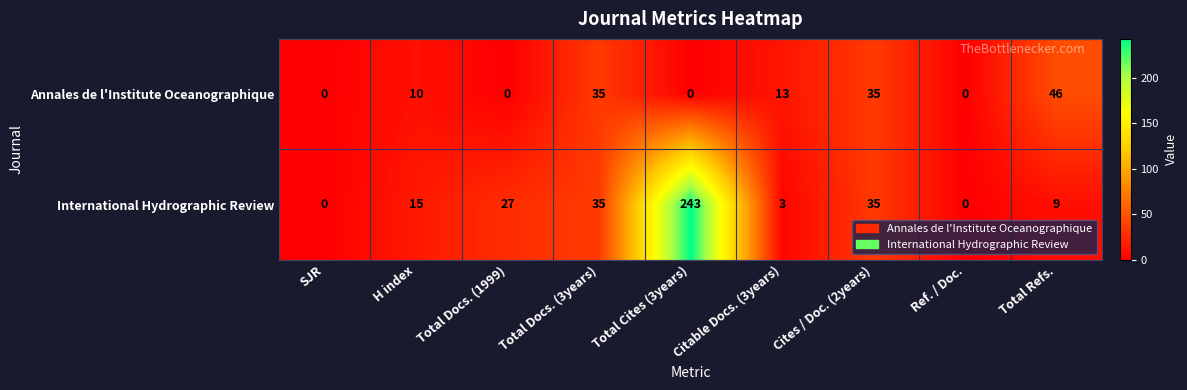

At Total Cites (3years), list the series in order from largest to smallest.

International Hydrographic Review, Annales de l'Institute Oceanographique